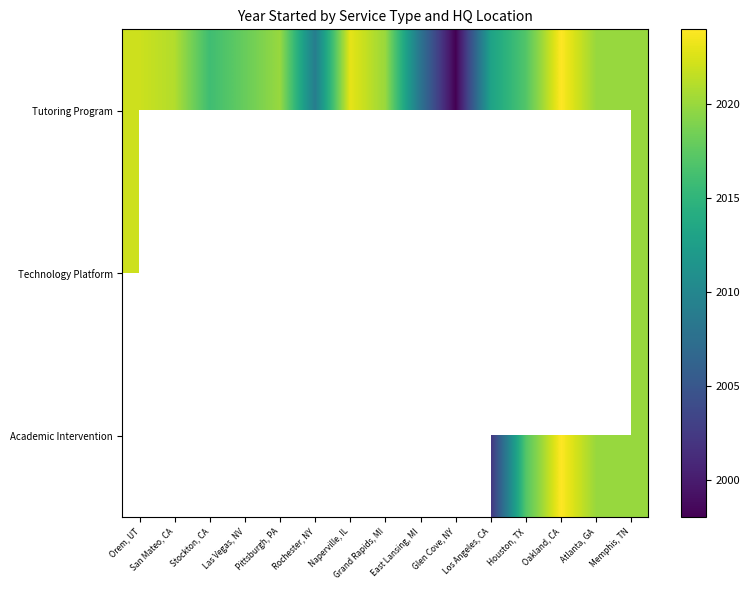

Is the value of Tutoring Program at Naperville, IL greater than the value of Technology Platform at Grand Rapids, MI?

No